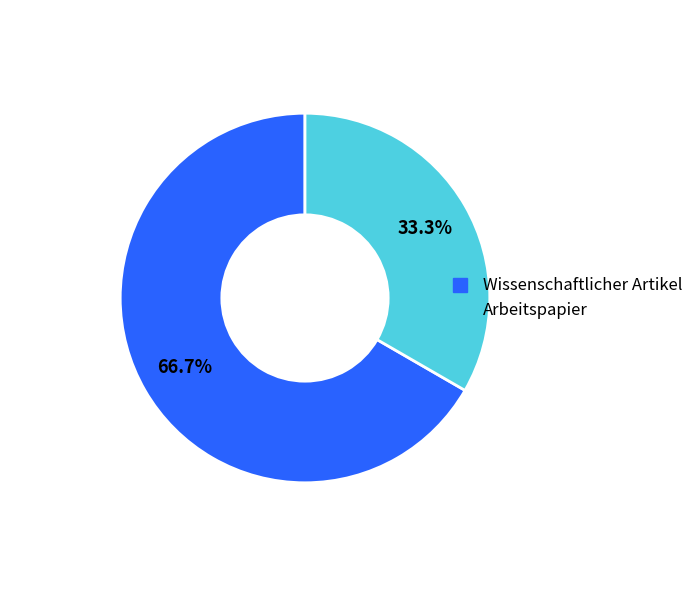

To the nearest percent, what is the average slice percentage?

50%